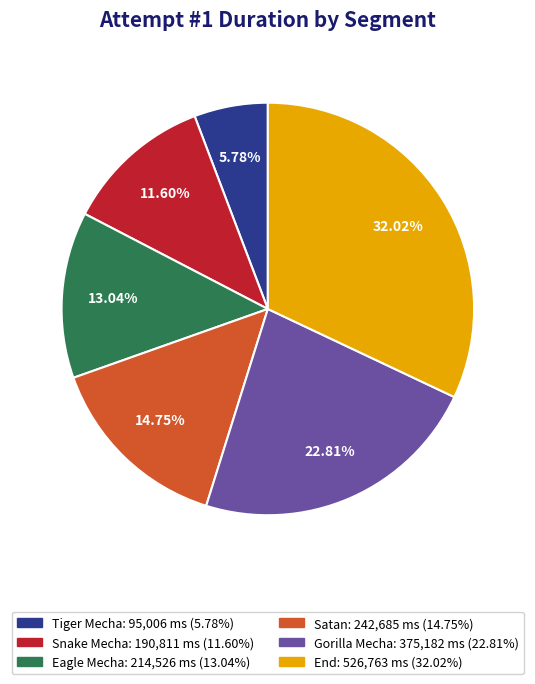

Between Tiger Mecha and Gorilla Mecha, which is larger?

Gorilla Mecha